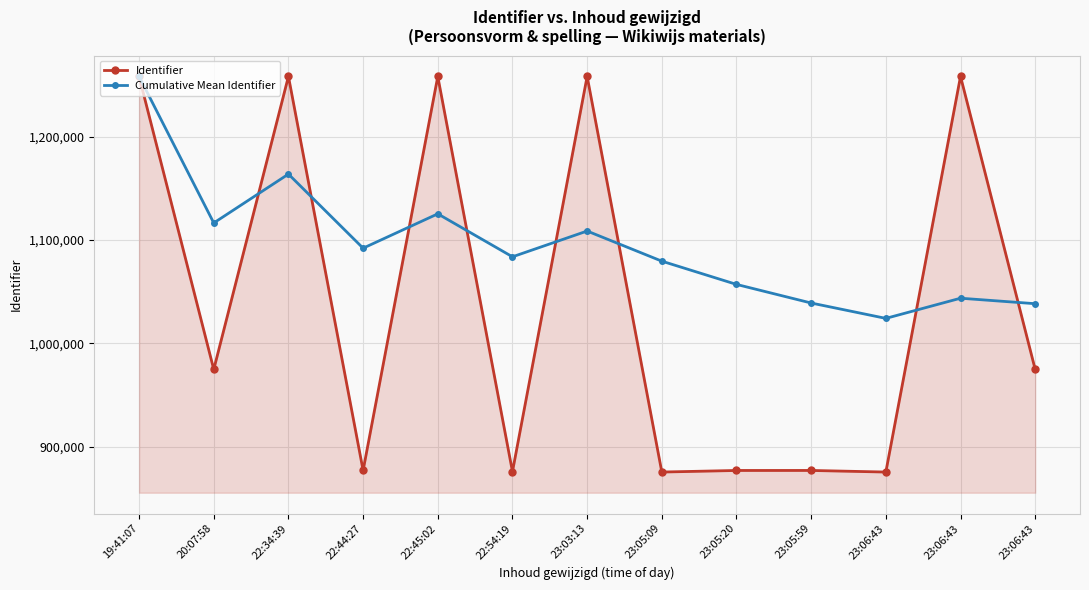

List the series in order of their overall mean, highest first.

Cumulative Mean Identifier, Identifier